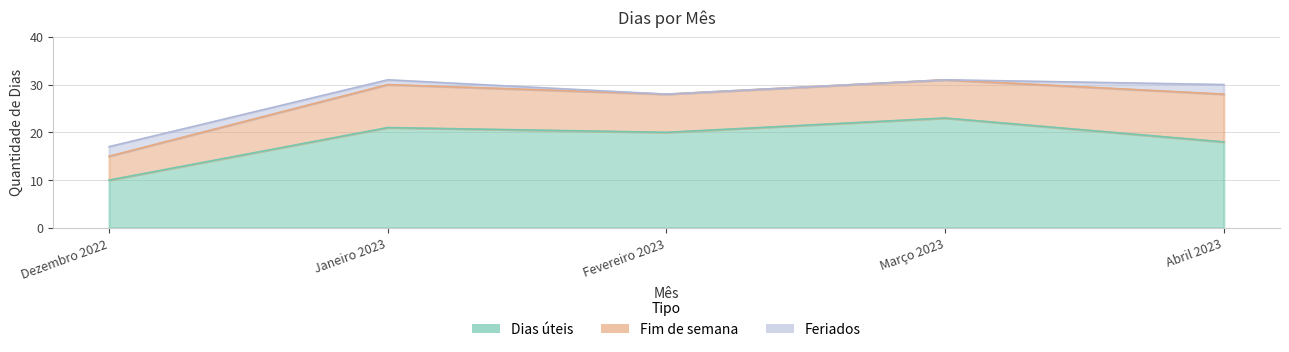

Between Abril 2023 and Janeiro 2023, which is larger?

Janeiro 2023